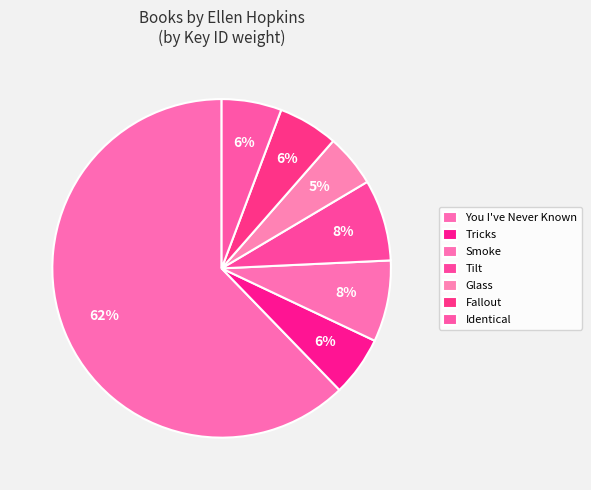

How many segments does this pie chart have?

7